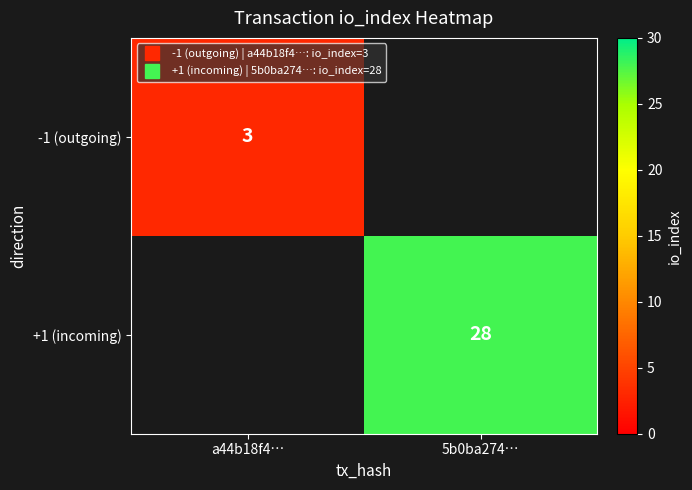

Which category has the highest value in the -1 (outgoing) series?

a44b18f4…